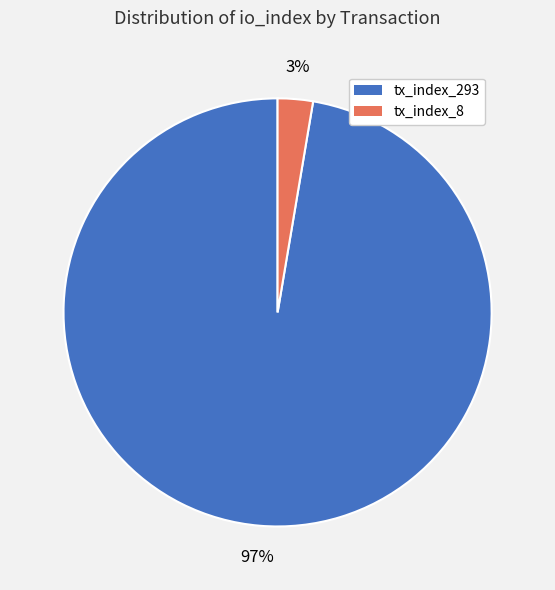

How many segments does this pie chart have?

2